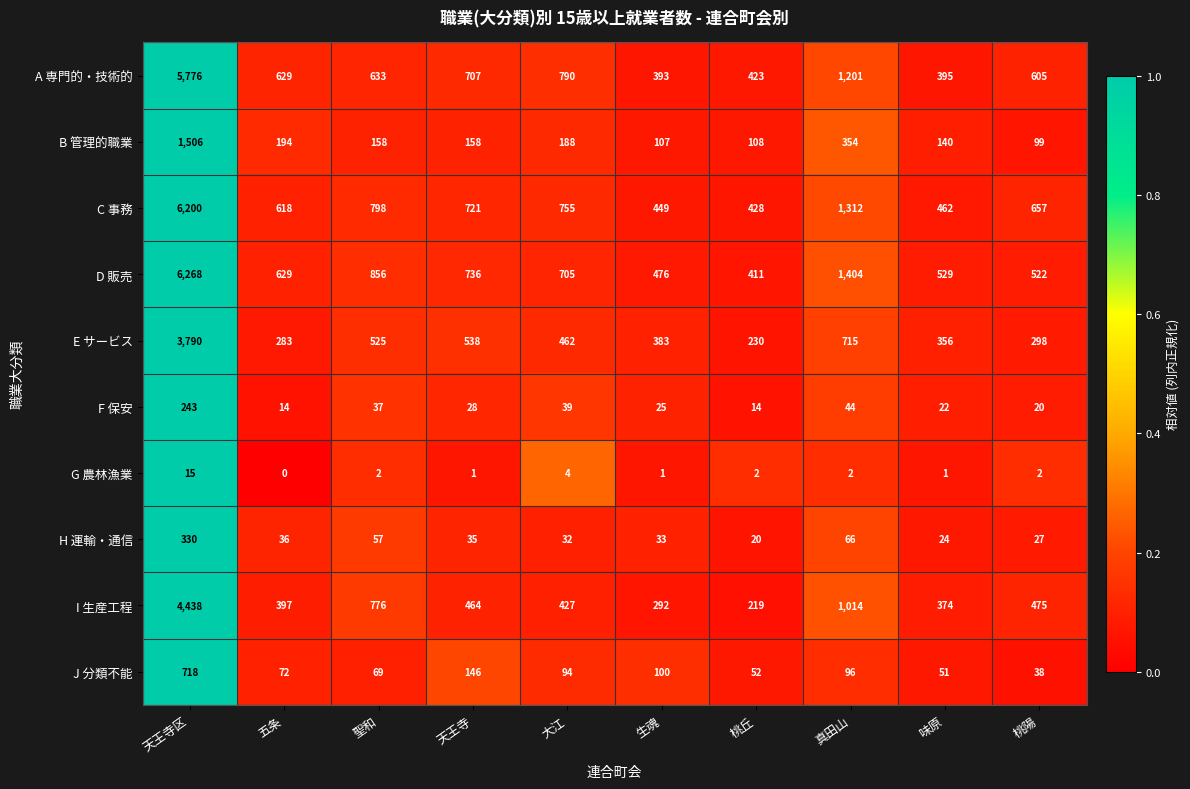

At 真田山, list the series in order from smallest to largest.

G 農林漁業, F 保安, H 運輸・通信, J 分類不能, B 管理的職業, E サービス, I 生産工程, A 専門的・技術的, C 事務, D 販売